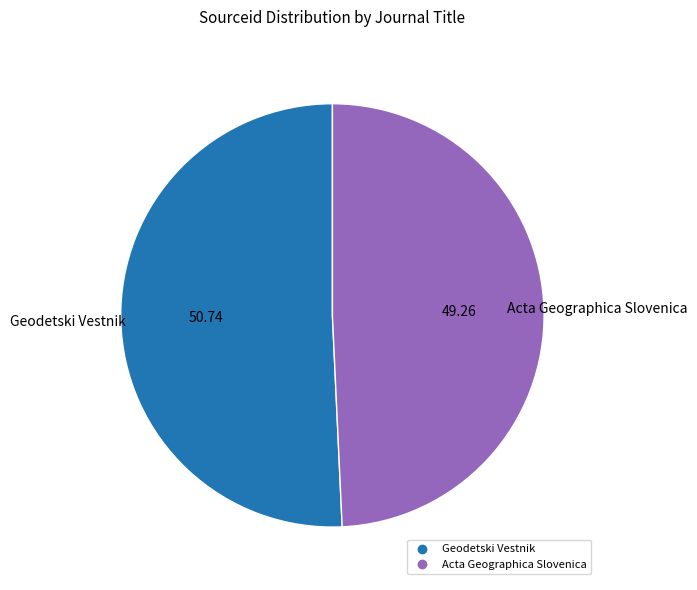

Do Acta Geographica Slovenica and Geodetski Vestnik together represent more than half of the pie?

Yes